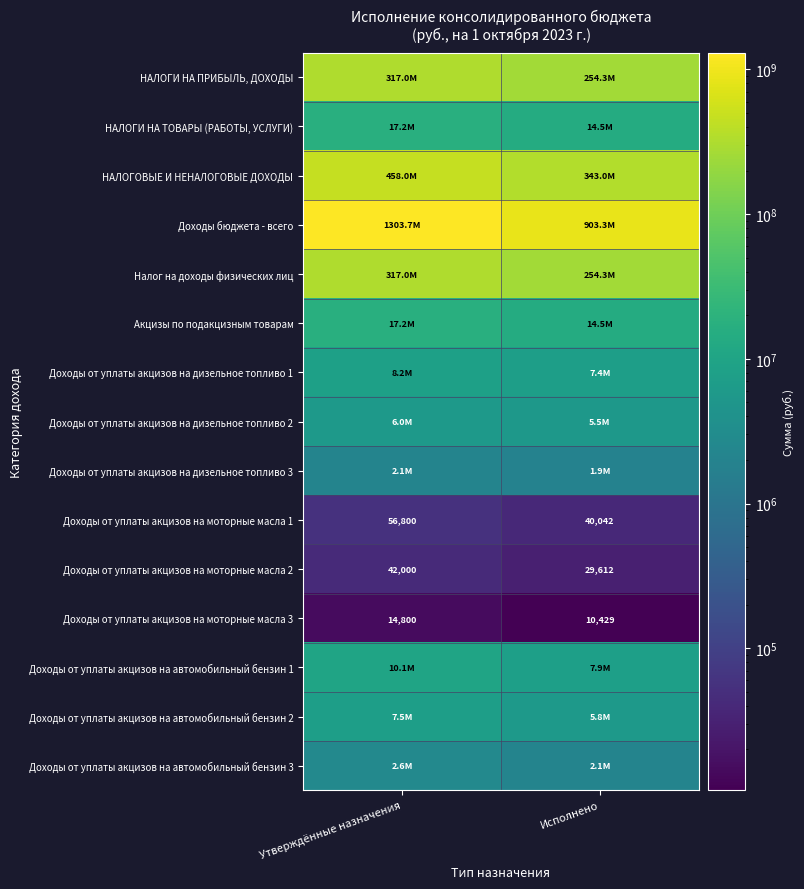

Is it true that НАЛОГИ НА ПРИБЫЛЬ, ДОХОДЫ equals 254320844.4 at Исполнено?

True